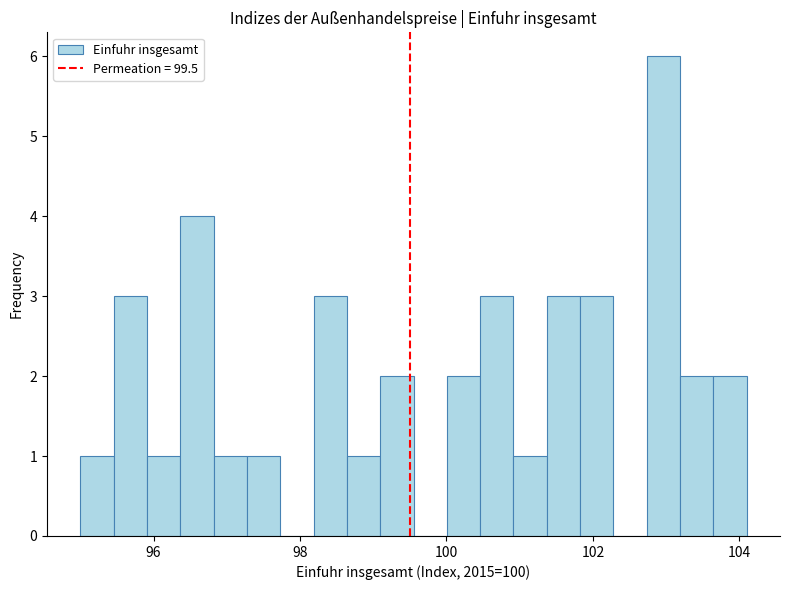

Around what value on the x-axis is the tallest bar? Give the approximate position of its centre, as read against the axis.

103.0